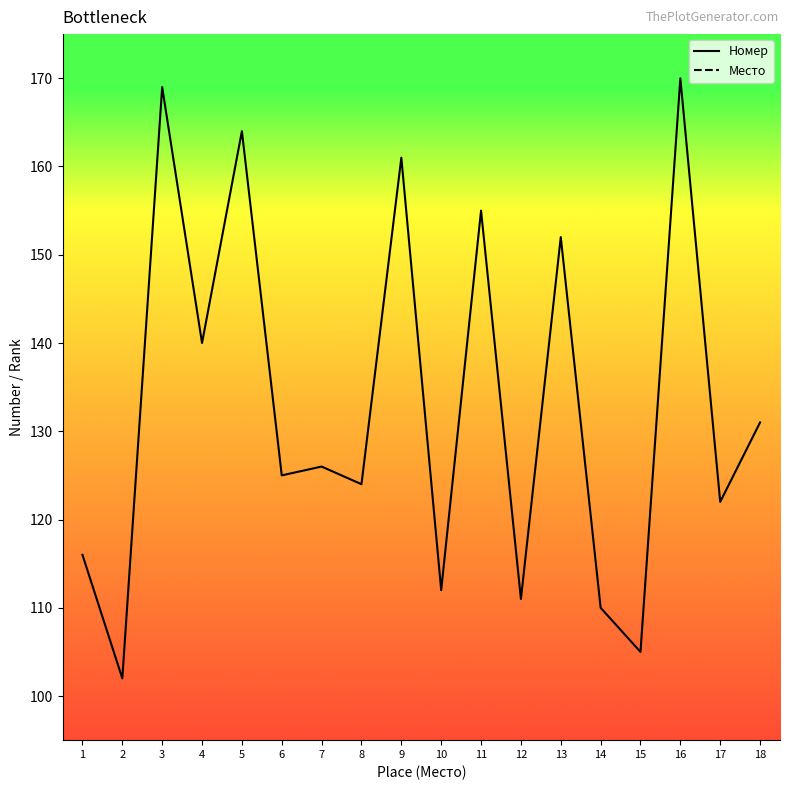

Which has a higher value, 17 or 12?

17